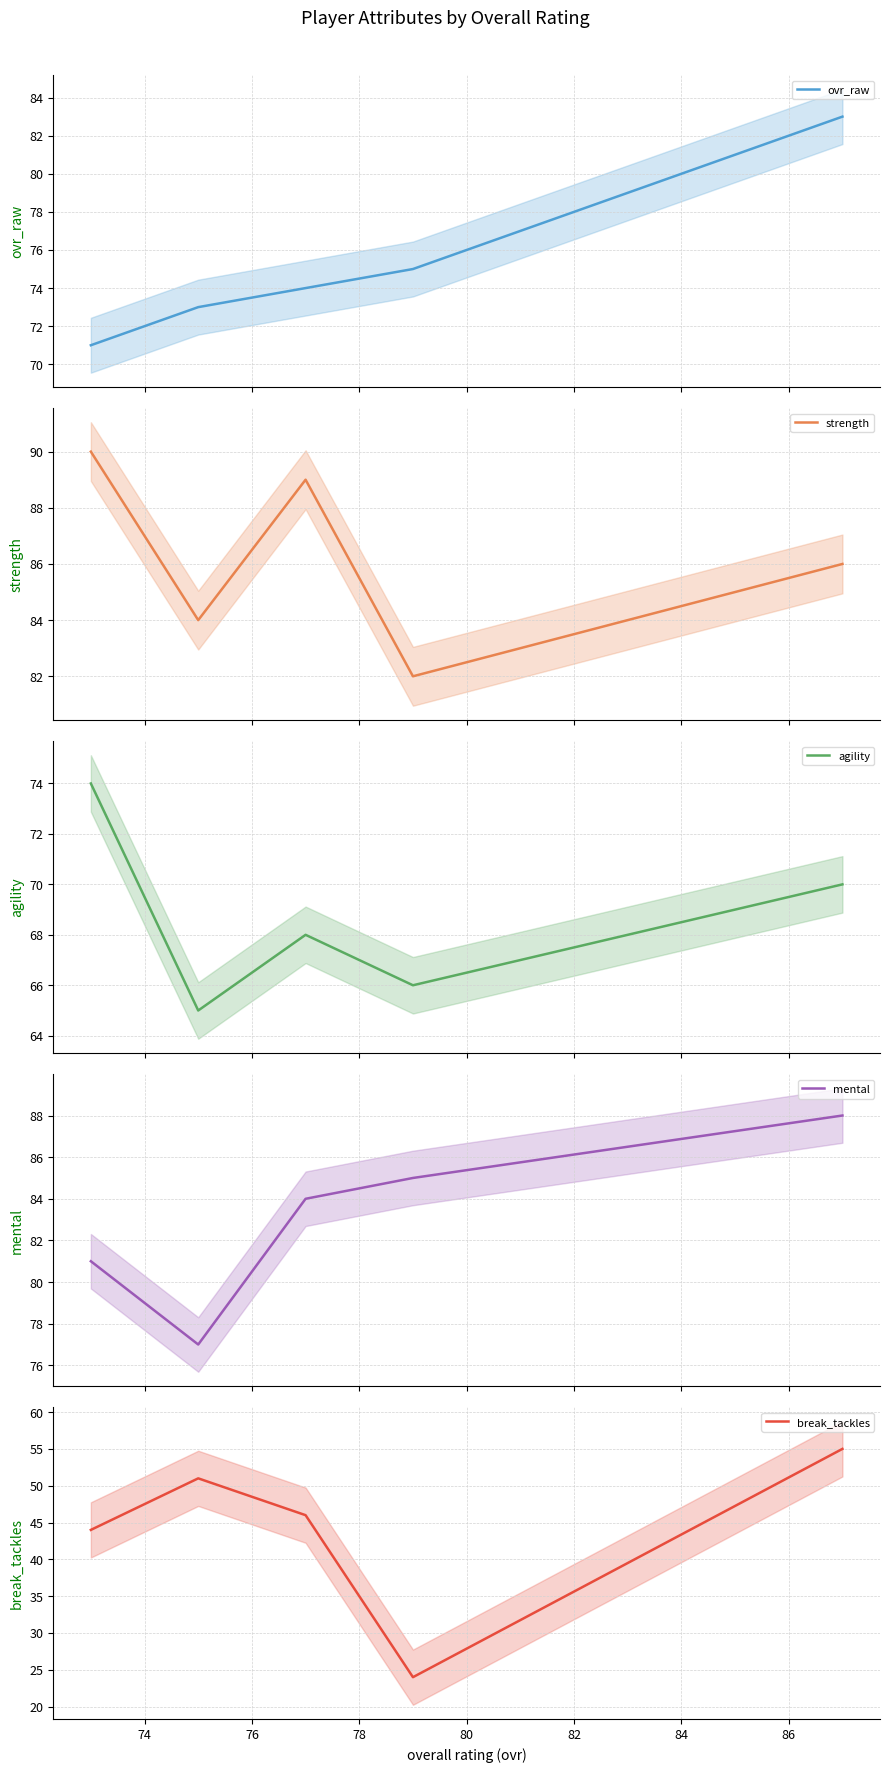

Reading left to right, what are all the values shown in this chart?

ovr_raw: 71	73	74	75	83
strength: 90	84	89	82	86
agility: 74	65	68	66	70
mental: 81	77	84	85	88
break_tackles: 44	51	46	24	55